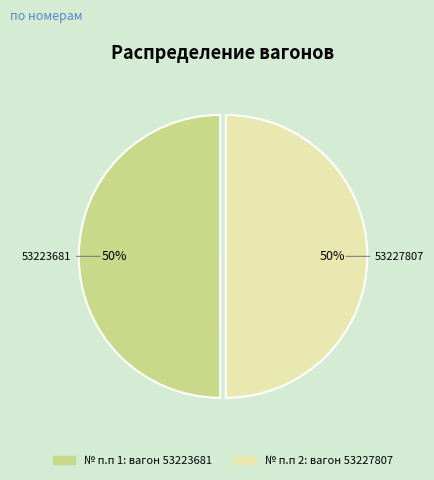

To the nearest percent, what is the average slice percentage?

50%